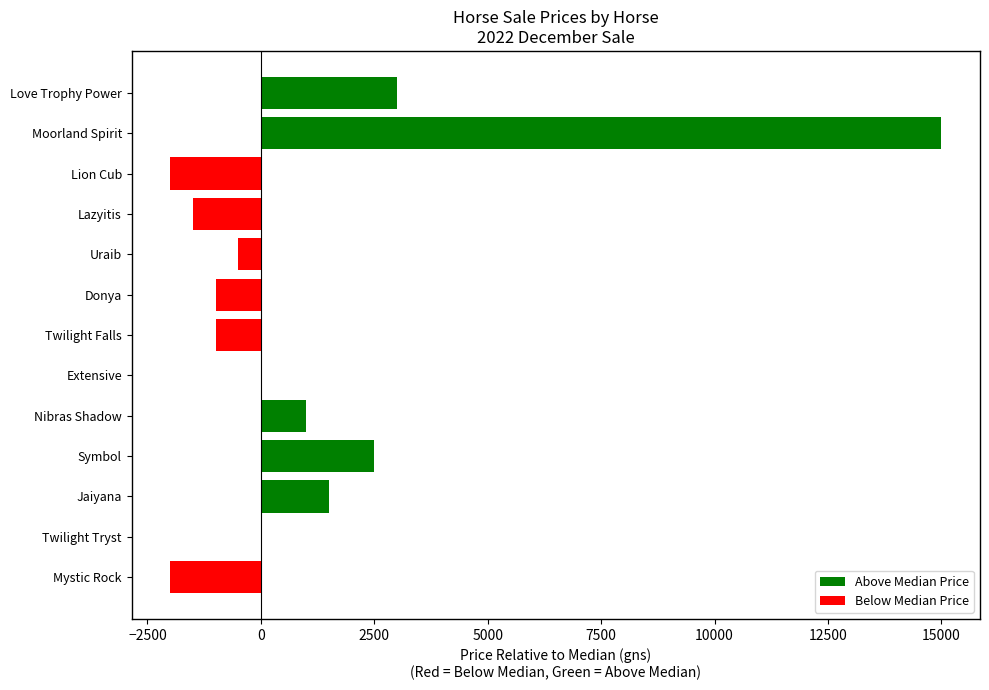

Which label corresponds to the smallest value in the chart?

Lion Cub